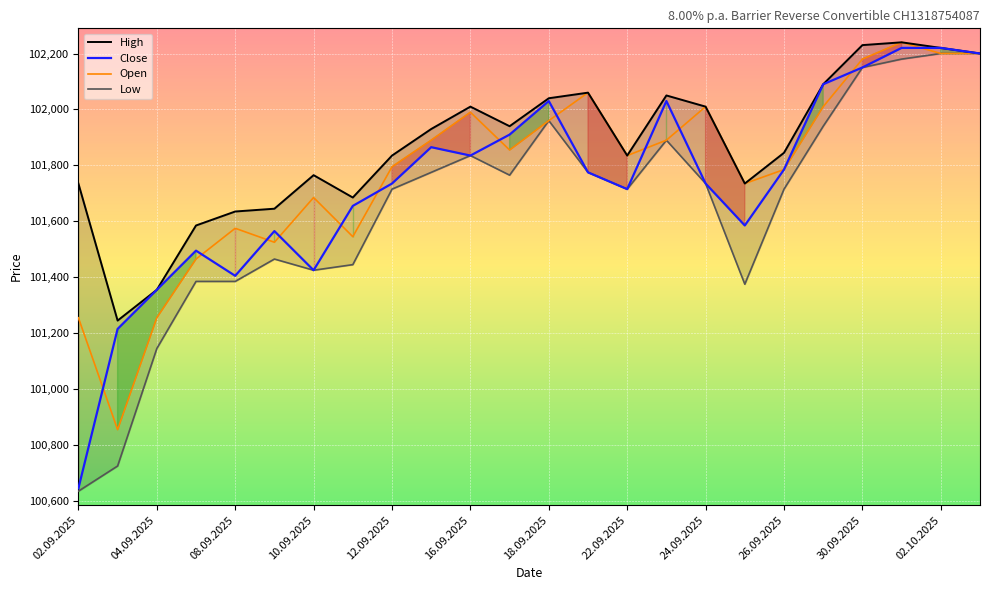

What is the maximum value for Open?

102240